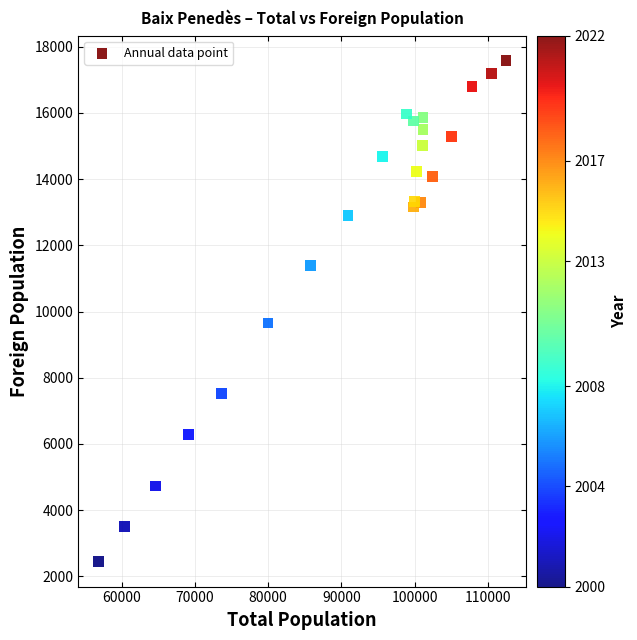

What Y value in the scatter plot is closest to 10012?

9654